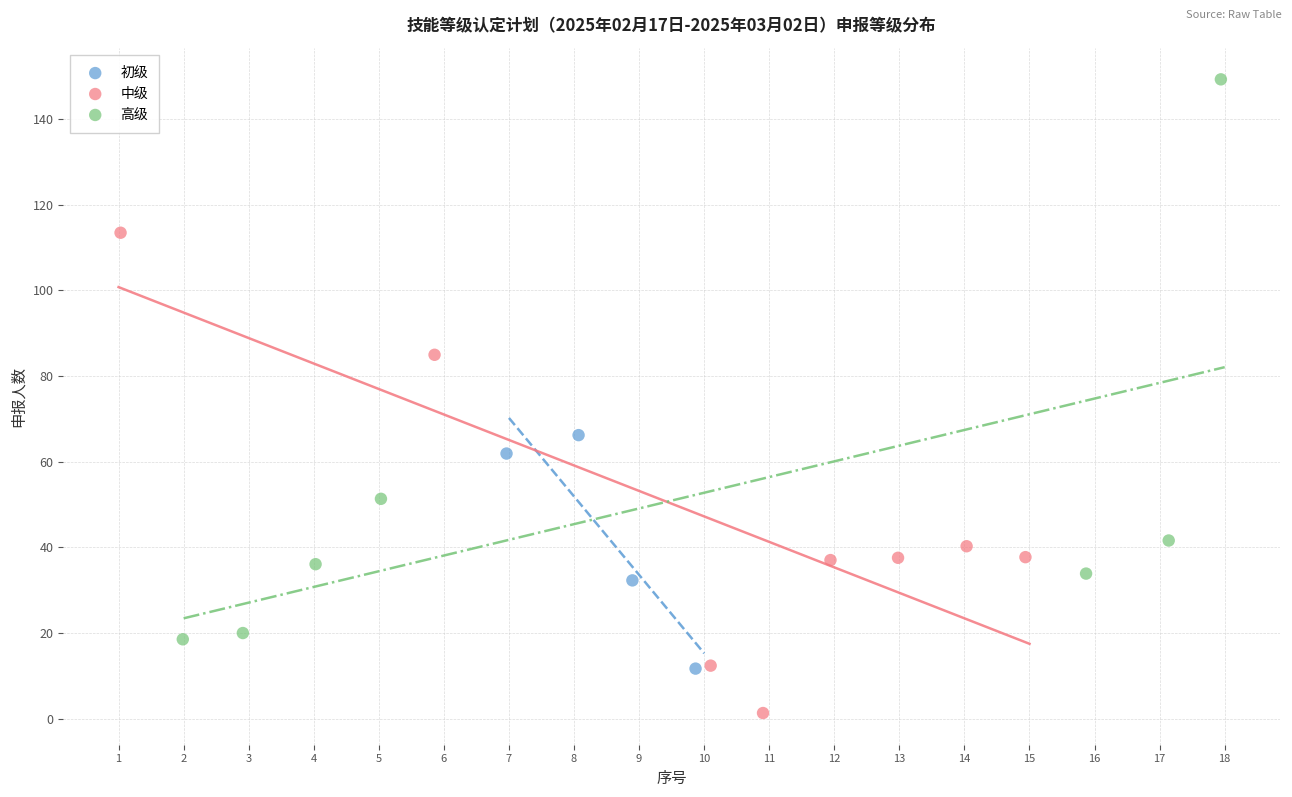

What are all the series names shown in the legend?

初级, 中级, 高级